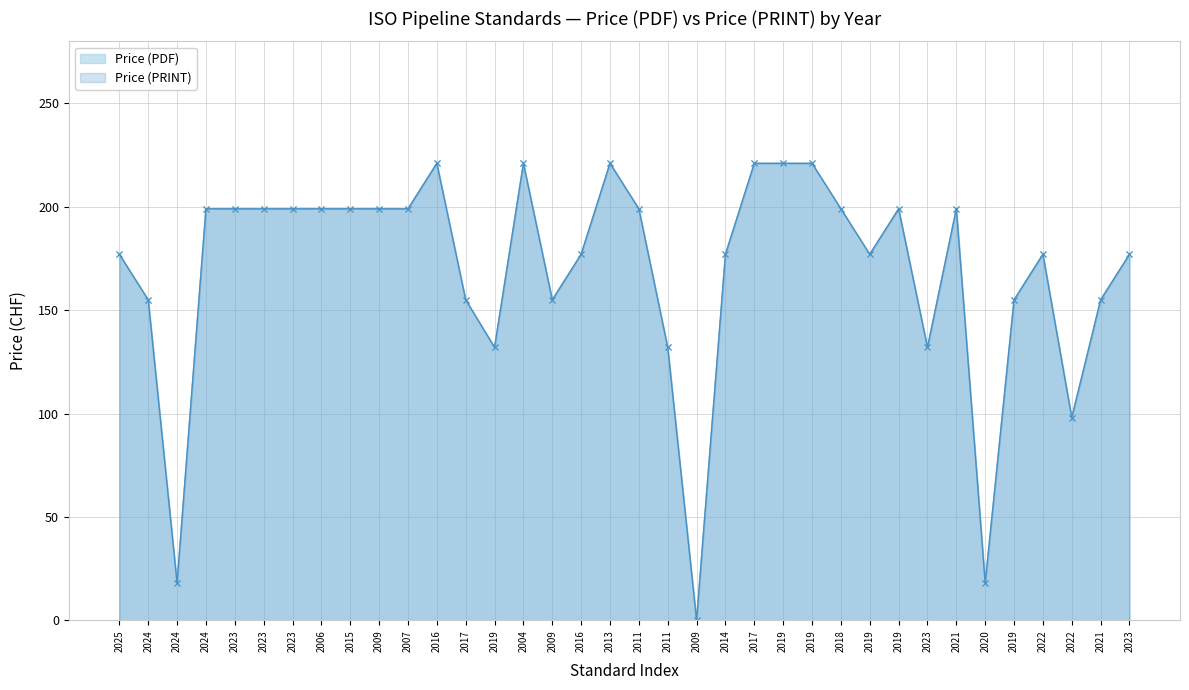

What is the highest value of the Price (PRINT) series?

221